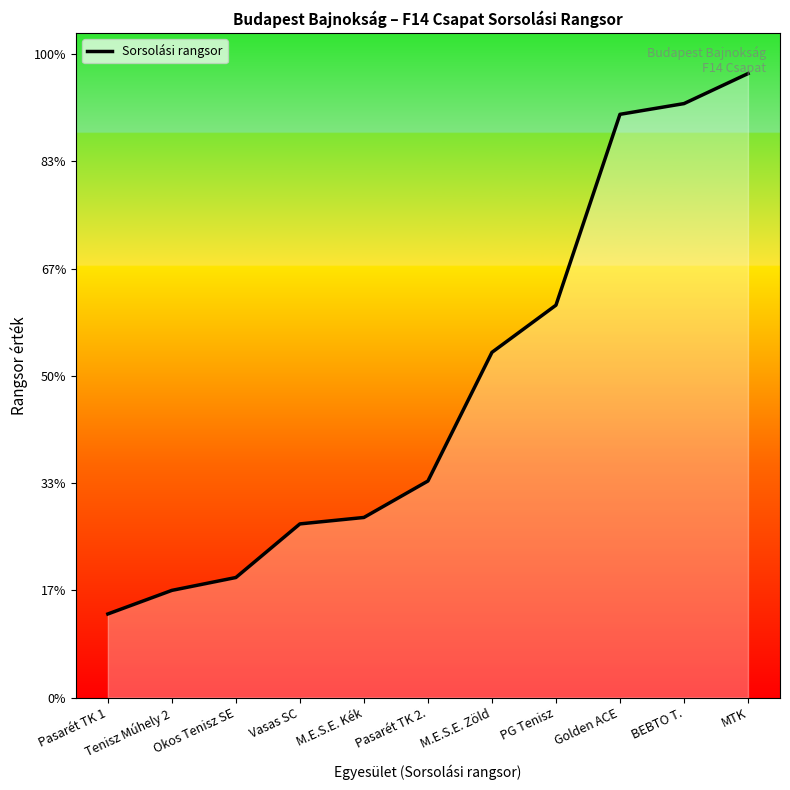

Does the chart have visible grid lines?

No